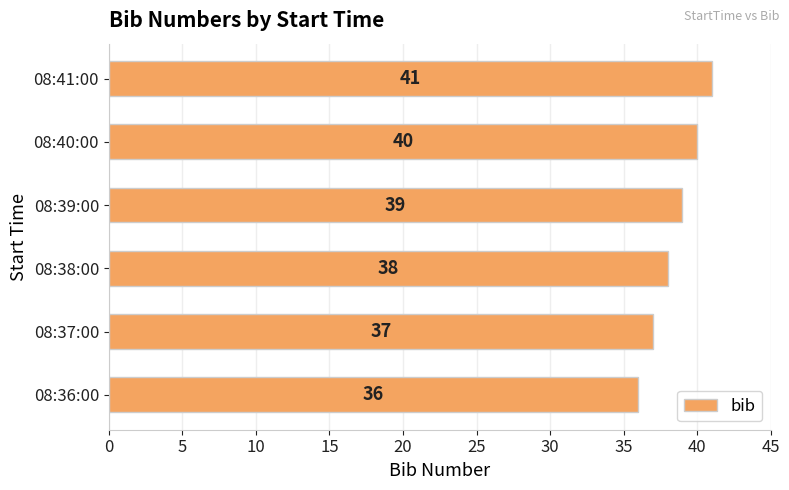

The value at 08:40:00 is 40. True or false?

True